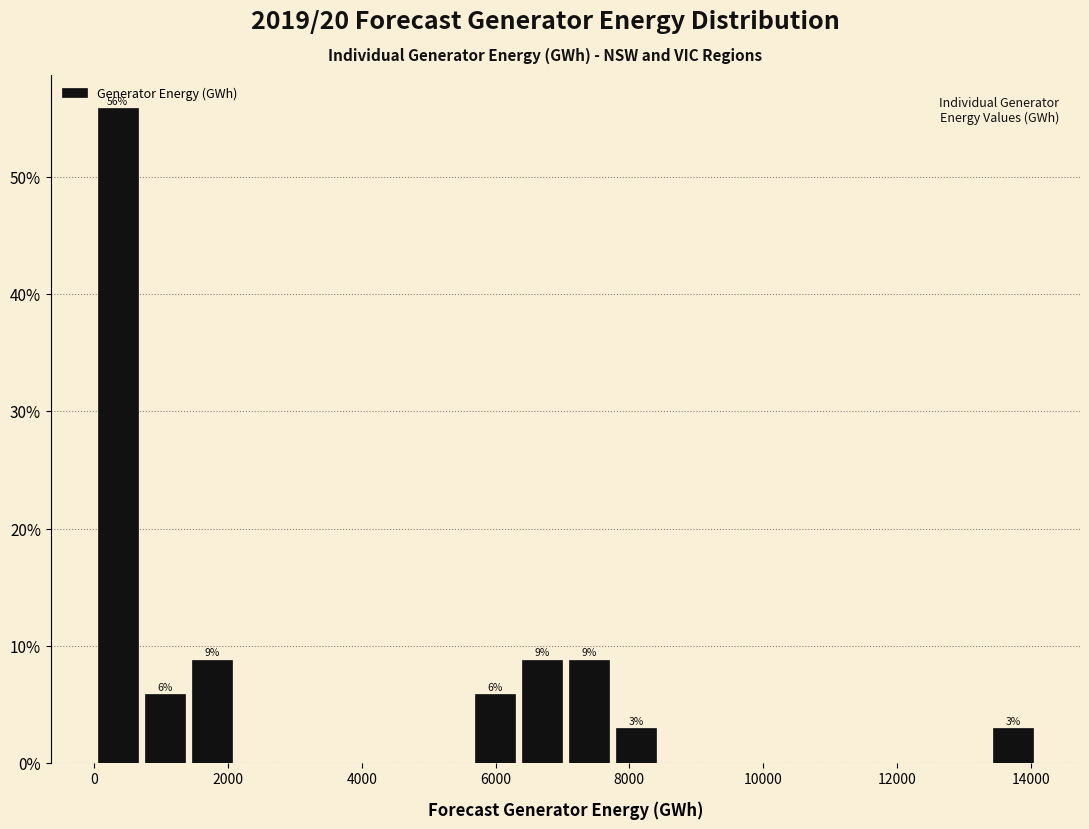

Around what value on the x-axis is the tallest bar? Give the approximate position of its centre, as read against the axis.

400